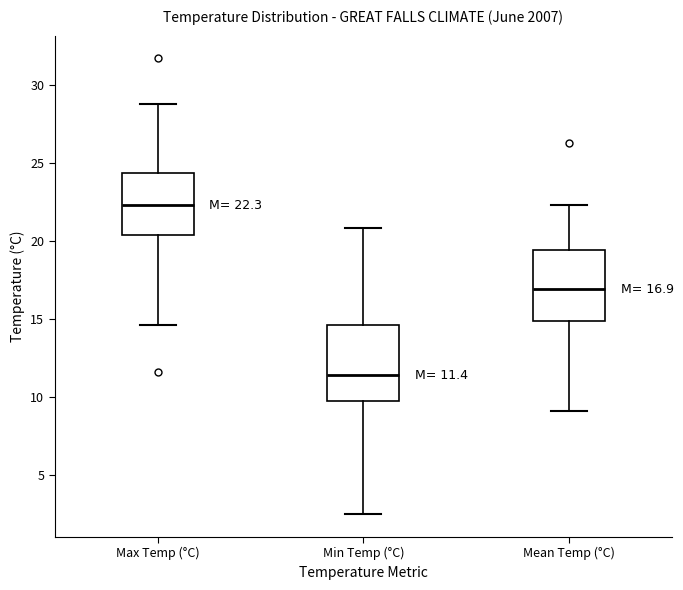

Which box's median line is the highest?

Max Temp (°C)